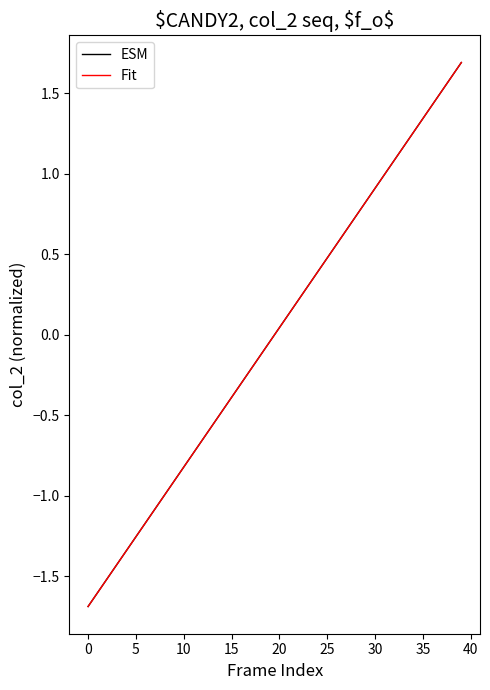

What is the lowest value of the Fit series?

-1.7